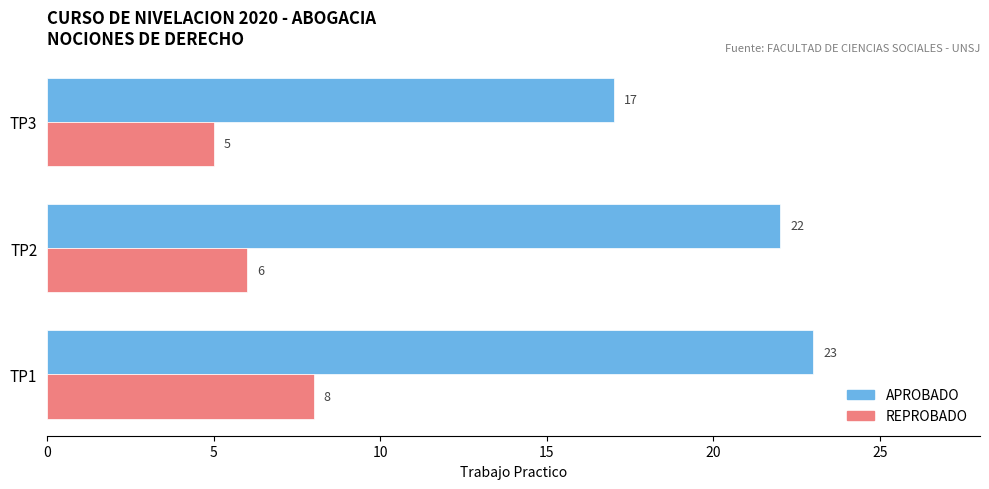

List the series in order of their overall mean, highest first.

APROBADO, REPROBADO